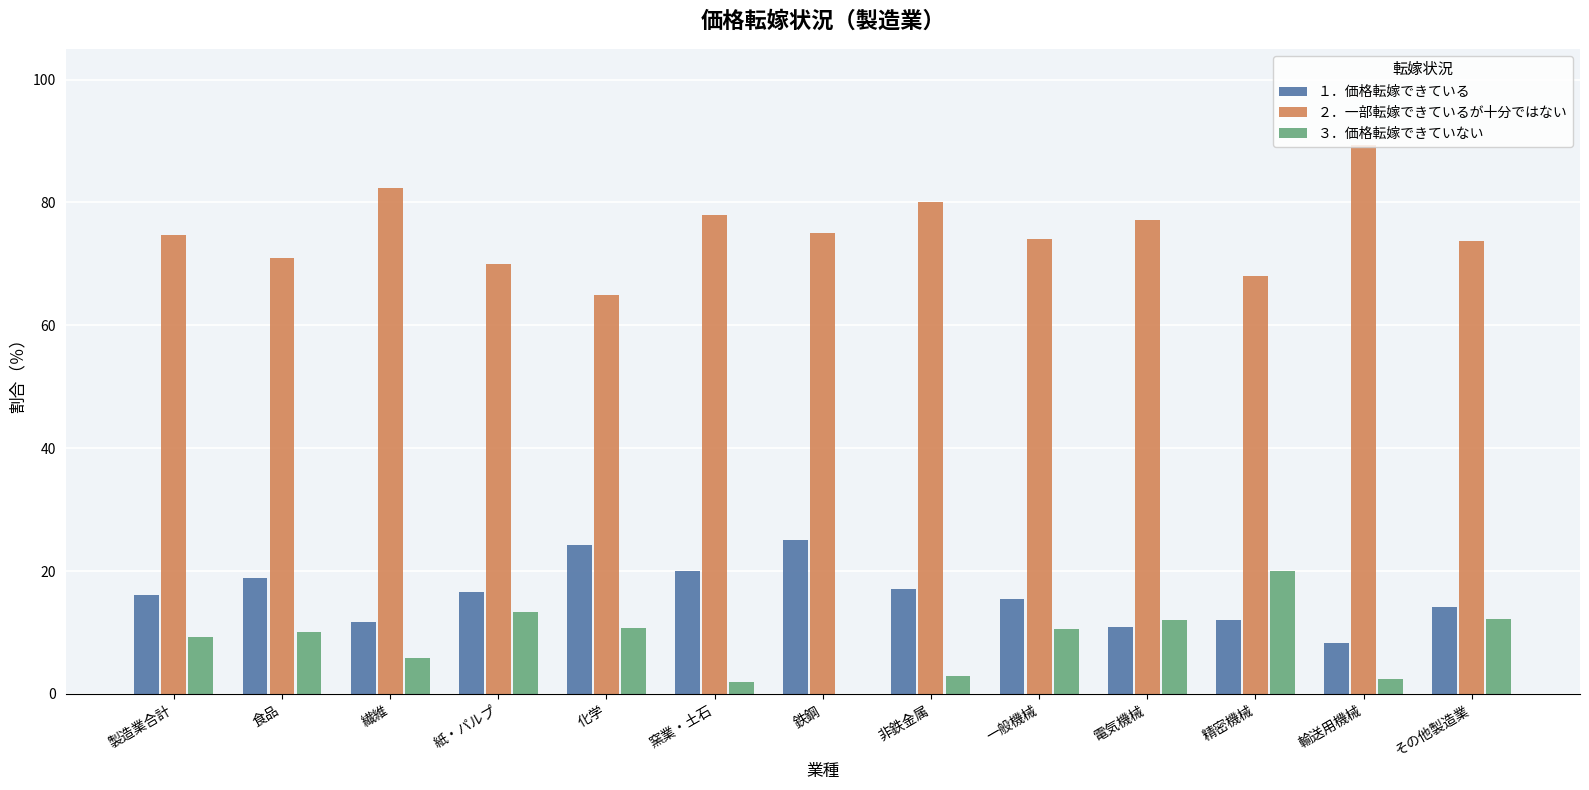

At which label does ３．価格転嫁できていない first exceed 10?

食品